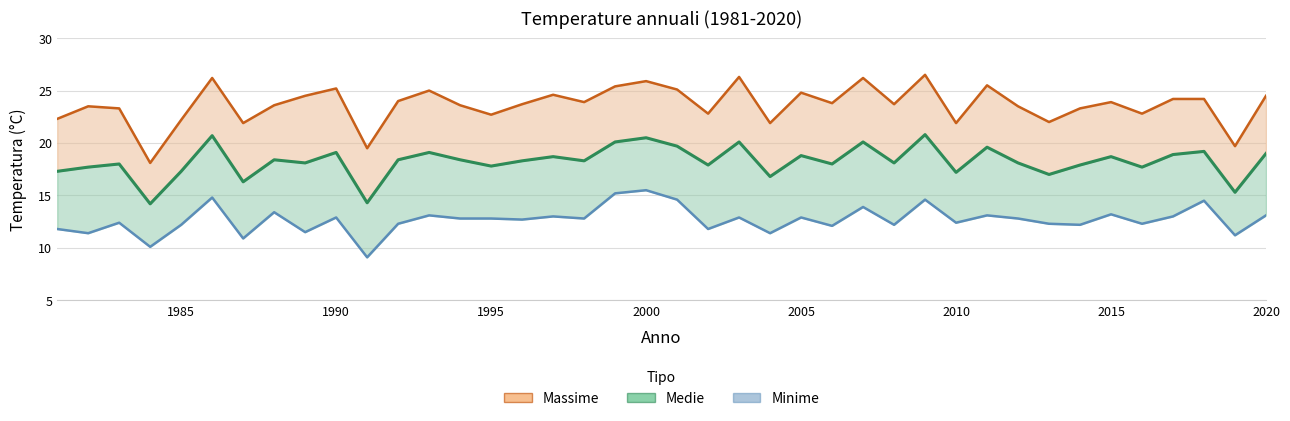

True or false: Massime and Minime intersect in this chart.

False